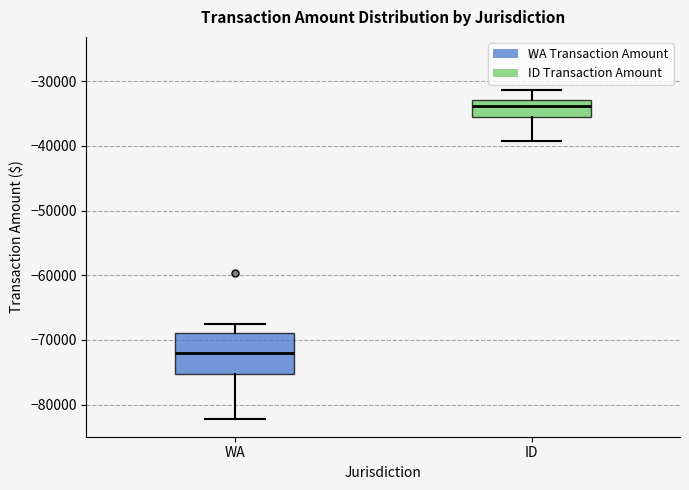

Reading left to right, transcribe this box plot: for each box, give where its median line is, the range the box spans, and where its two whiskers end, as read against the y-axis. The values are not printed on the chart, so give them approximately, as read against the axis.

WA: median -72000, box -75000 to -69000, whiskers -82000 to -68000
ID: median -34000, box -36000 to -33000, whiskers -39000 to -31000